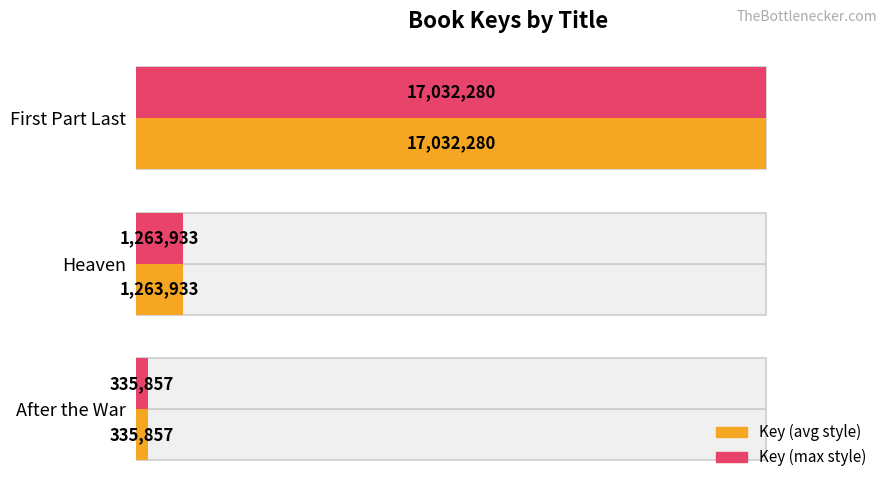

What is the difference between the second highest and minimum values in the Key (max style) series?

928076